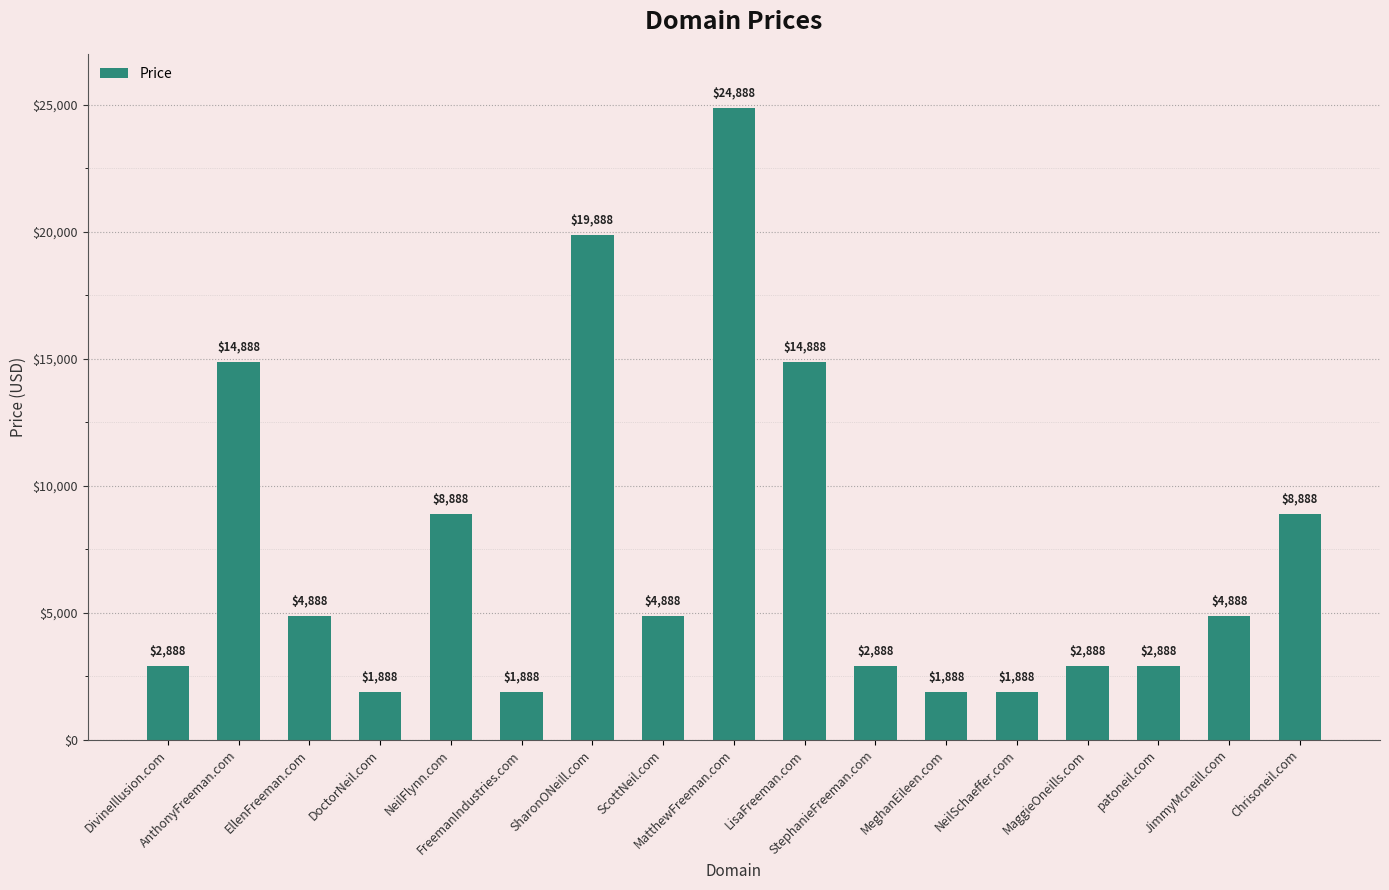

Count the number of data series in this chart.

1